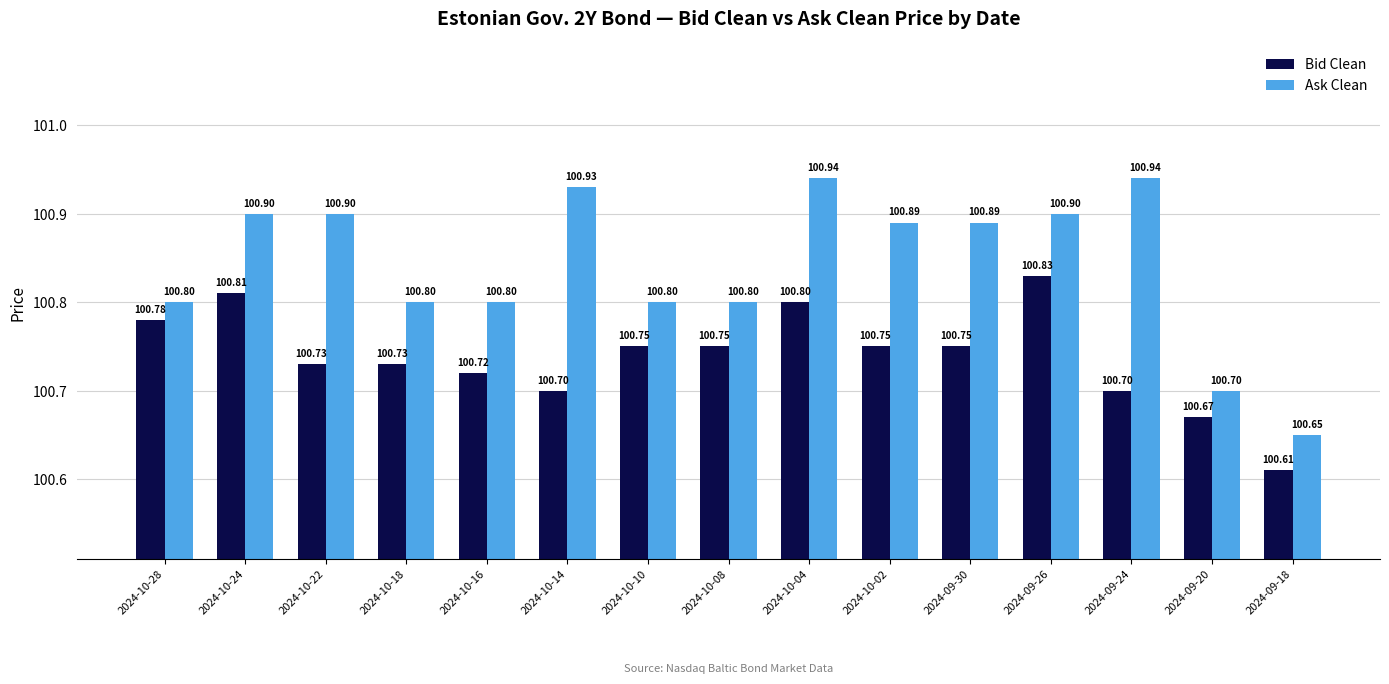

Are the bars grouped side by side (vs. stacked)?

Yes